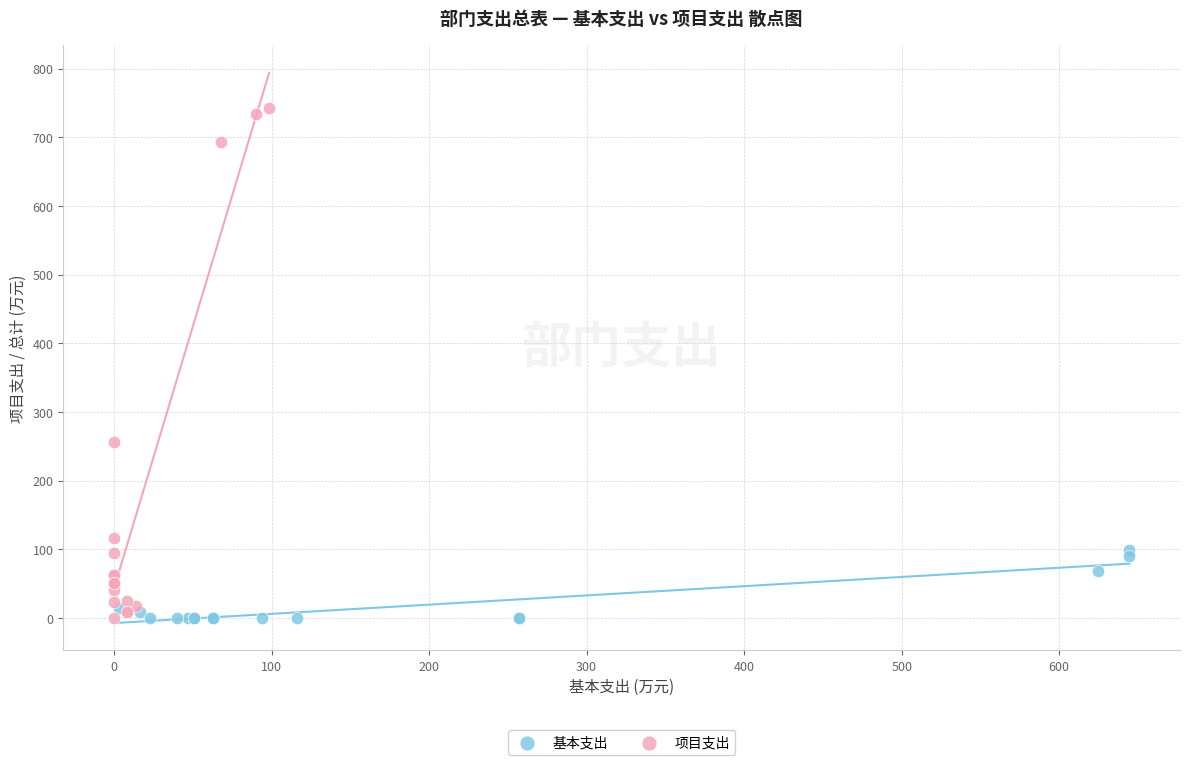

What are all the series names shown in the legend?

基本支出, 项目支出